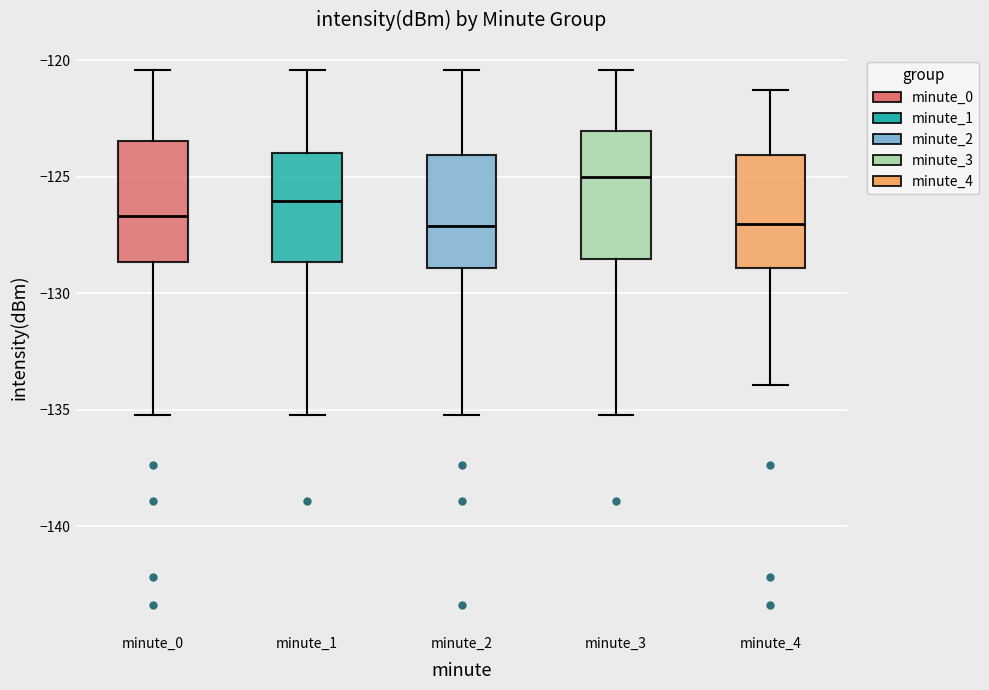

Reading left to right, transcribe this box plot: for each box, give where its median line is, the range the box spans, and where its two whiskers end, as read against the y-axis. The values are not printed on the chart, so give them approximately, as read against the axis.

minute_0: median -126.5, box -128.5 to -123.5, whiskers -135.0 to -120.5
minute_1: median -126.0, box -128.5 to -124.0, whiskers -135.0 to -120.5
minute_2: median -127.0, box -129.0 to -124.0, whiskers -135.0 to -120.5
minute_3: median -125.0, box -128.5 to -123.0, whiskers -135.0 to -120.5
minute_4: median -127.0, box -129.0 to -124.0, whiskers -134.0 to -121.5